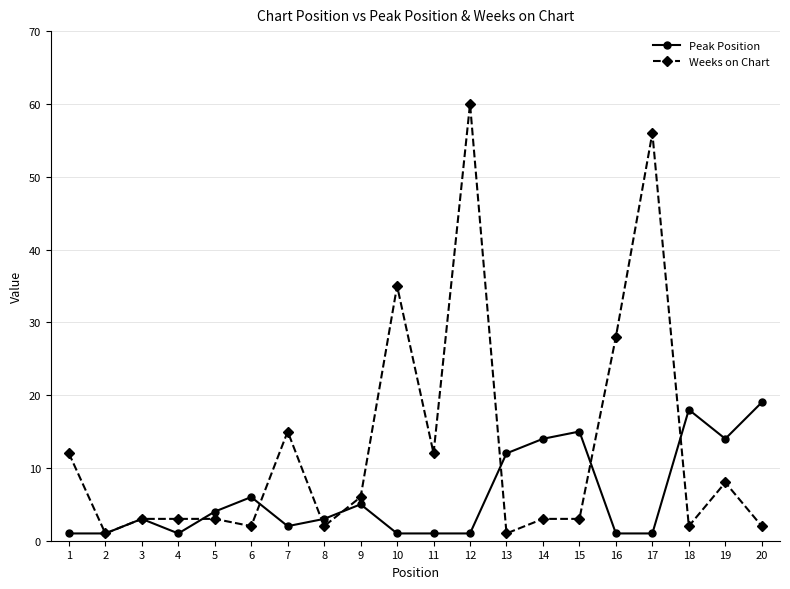

What is the average value of the Weeks on Chart series?

13